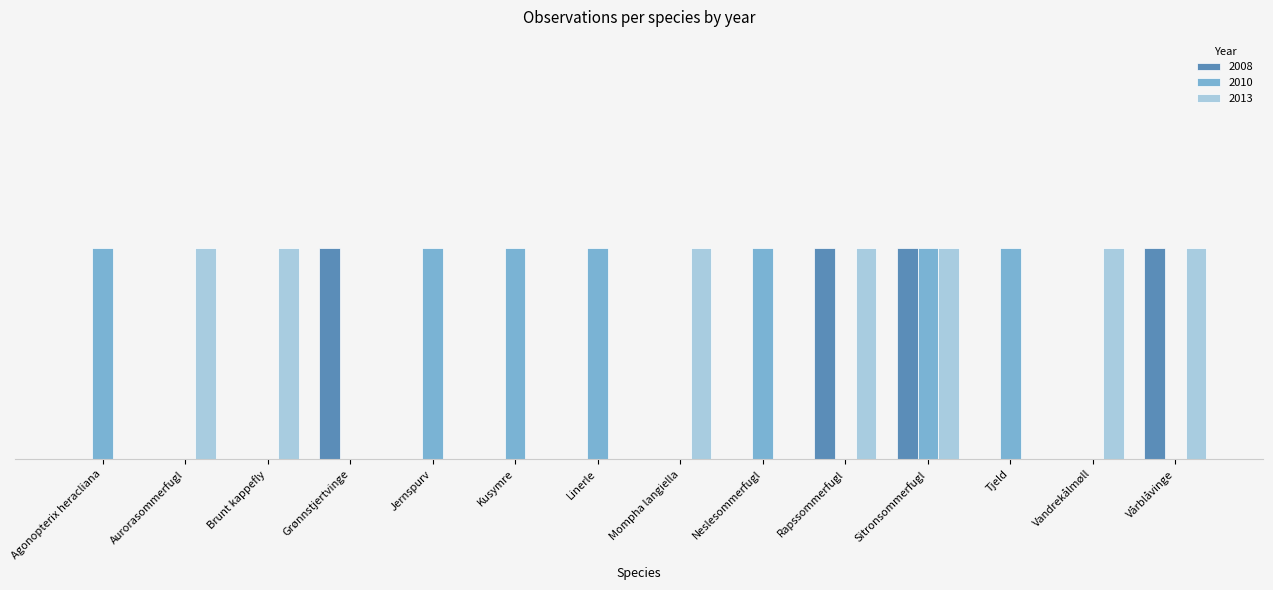

Does the chart contain stacked bars?

No